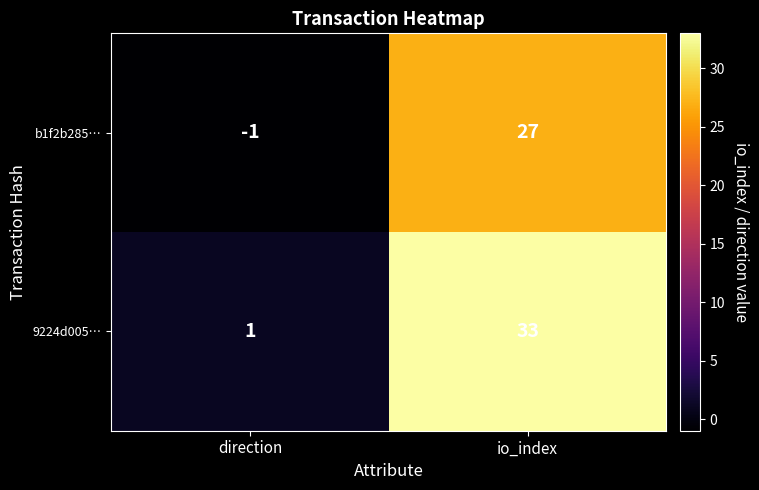

Reading left to right, what are all the values shown in this chart?

b1f2b285…: direction=-1	io_index=27
9224d005…: direction=1	io_index=33